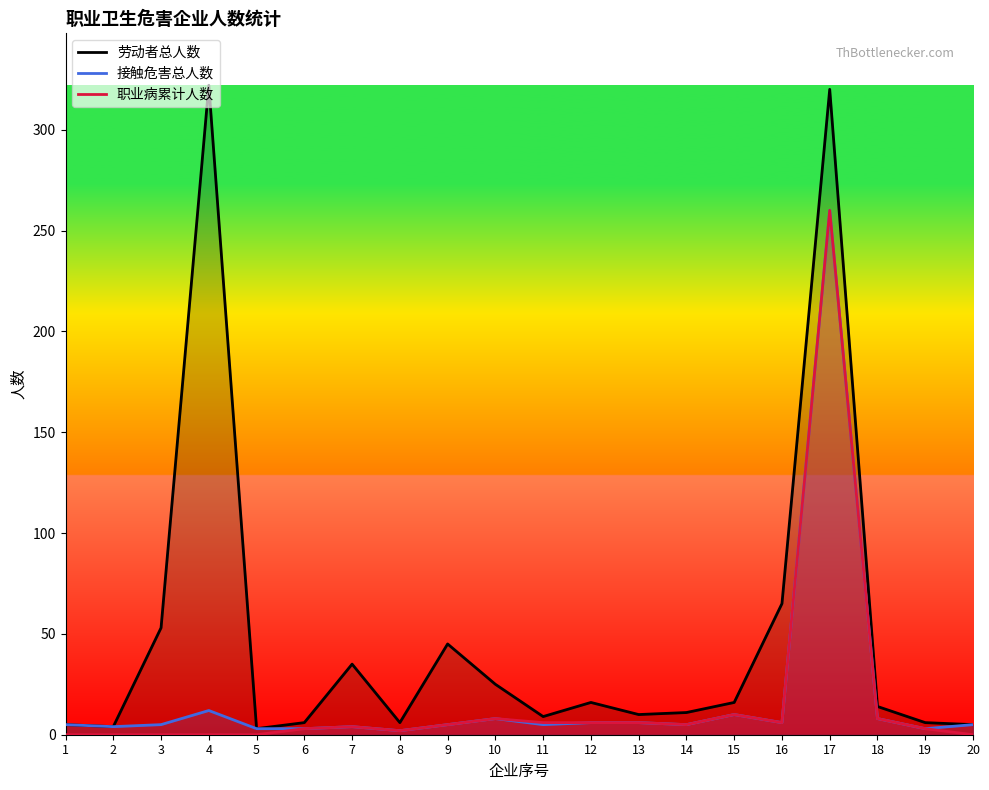

The value of 职业病累计人数 at 19 is 3. True or false?

True